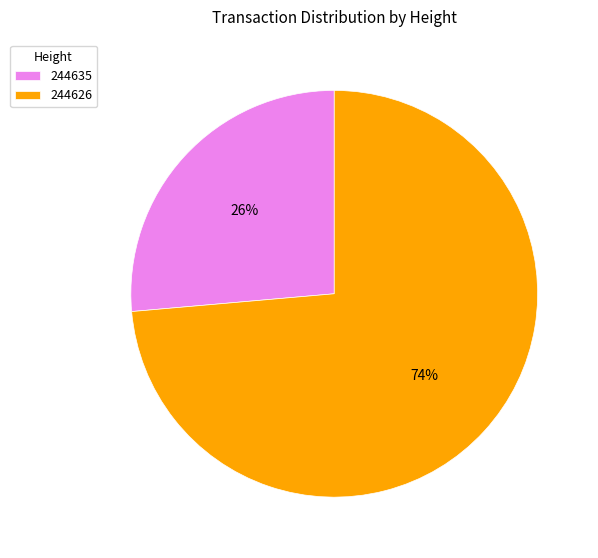

To the nearest percent, what is the combined percentage of 244626 and 244635?

100%